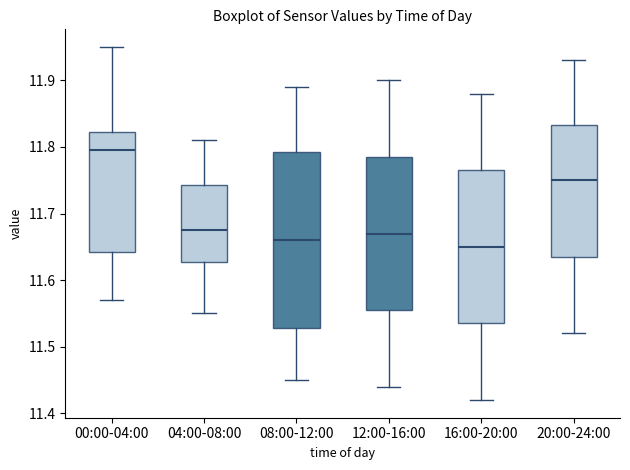

Where does the lower whisker of the box for 12:00-16:00 end on the y-axis? The values are not printed on the chart, so give them approximately, as read against the axis.

11.44